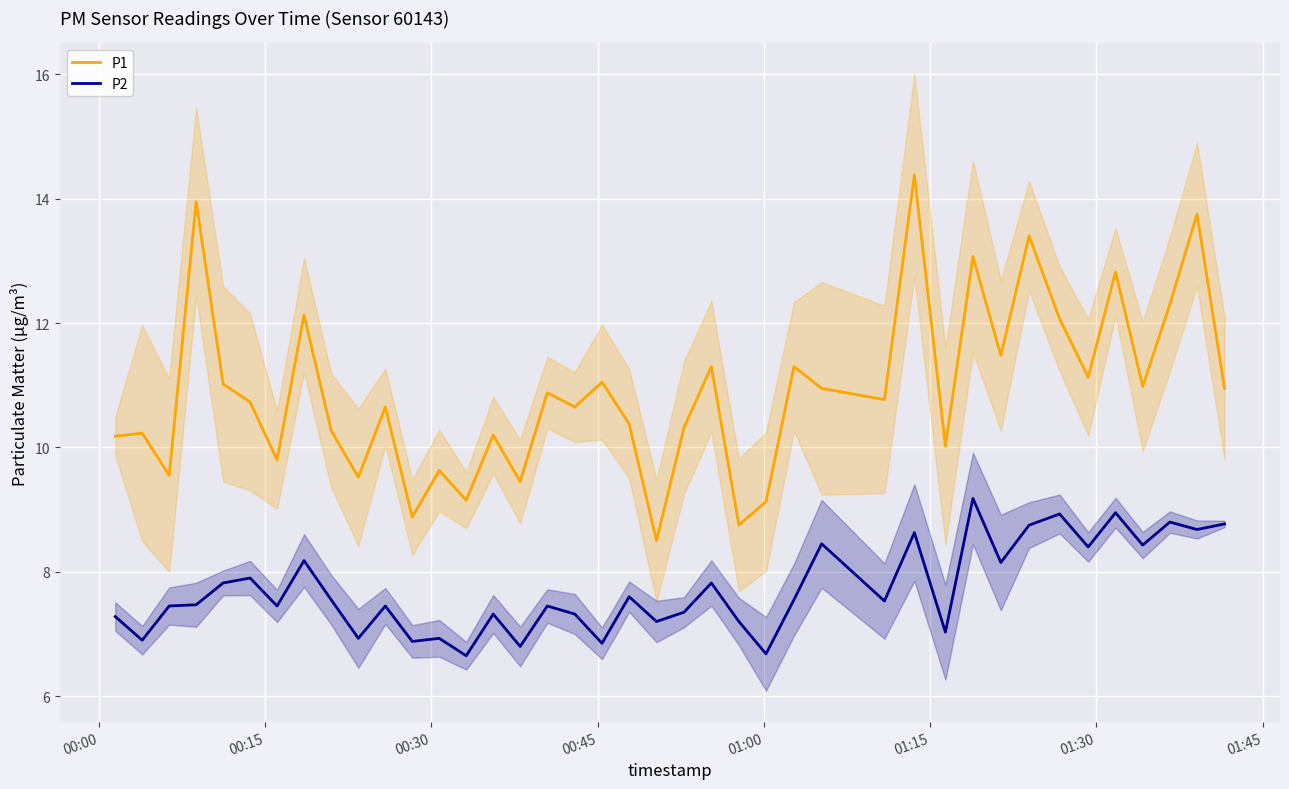

What is the highest value of the P1 series?

14.4